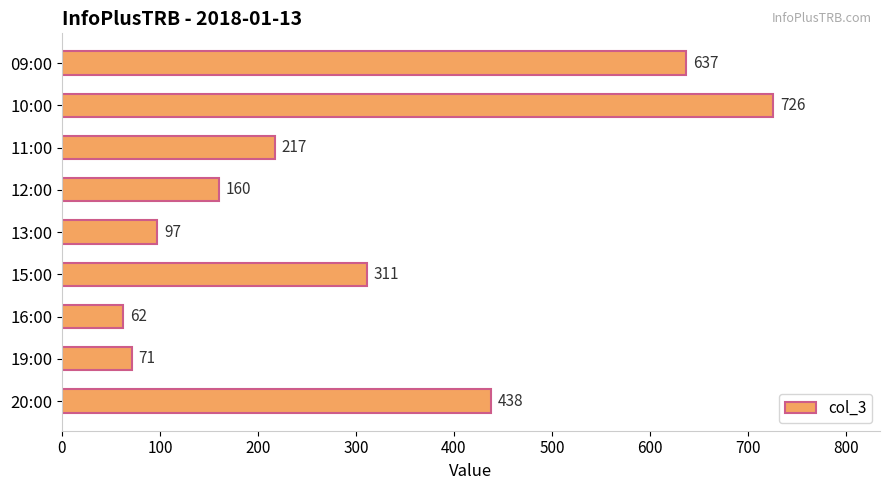

Where is the data nearest to the value 394?

20:00